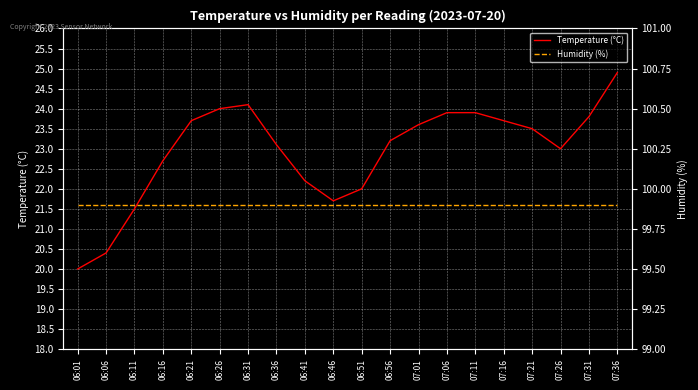

What is the maximum value for Temperature (°C)?

24.9